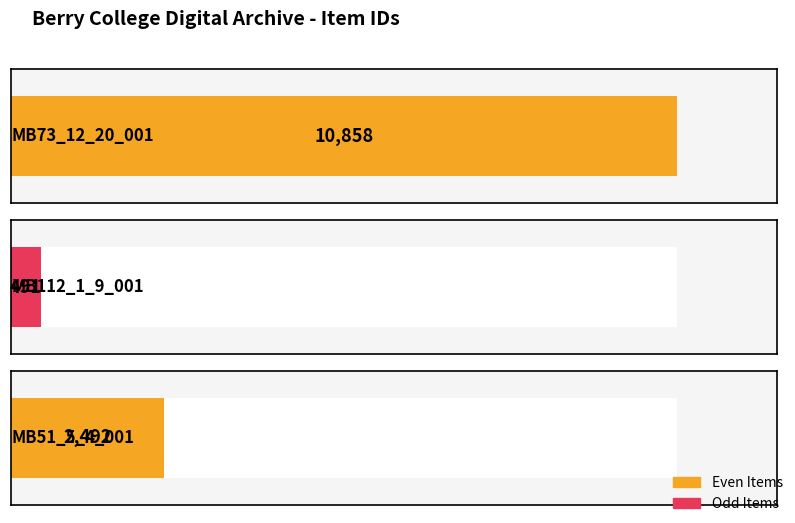

Reading left to right, what are all the values shown in this chart?

MB73_12_20_001=10858	MB112_1_9_001=491	MB51_5_4_001=2492